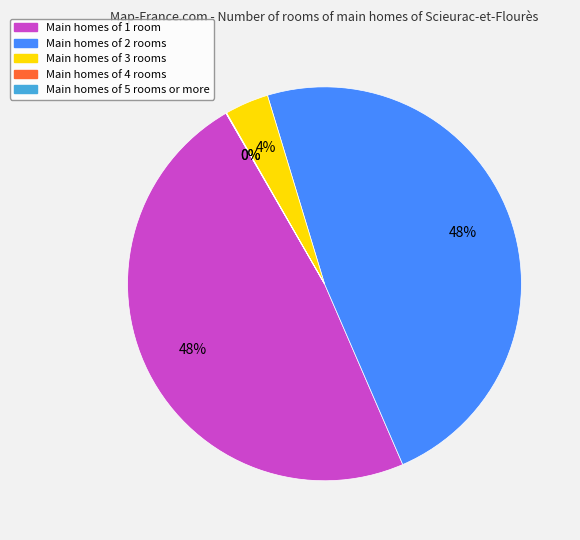

To the nearest percent, what is the average slice percentage?

20%